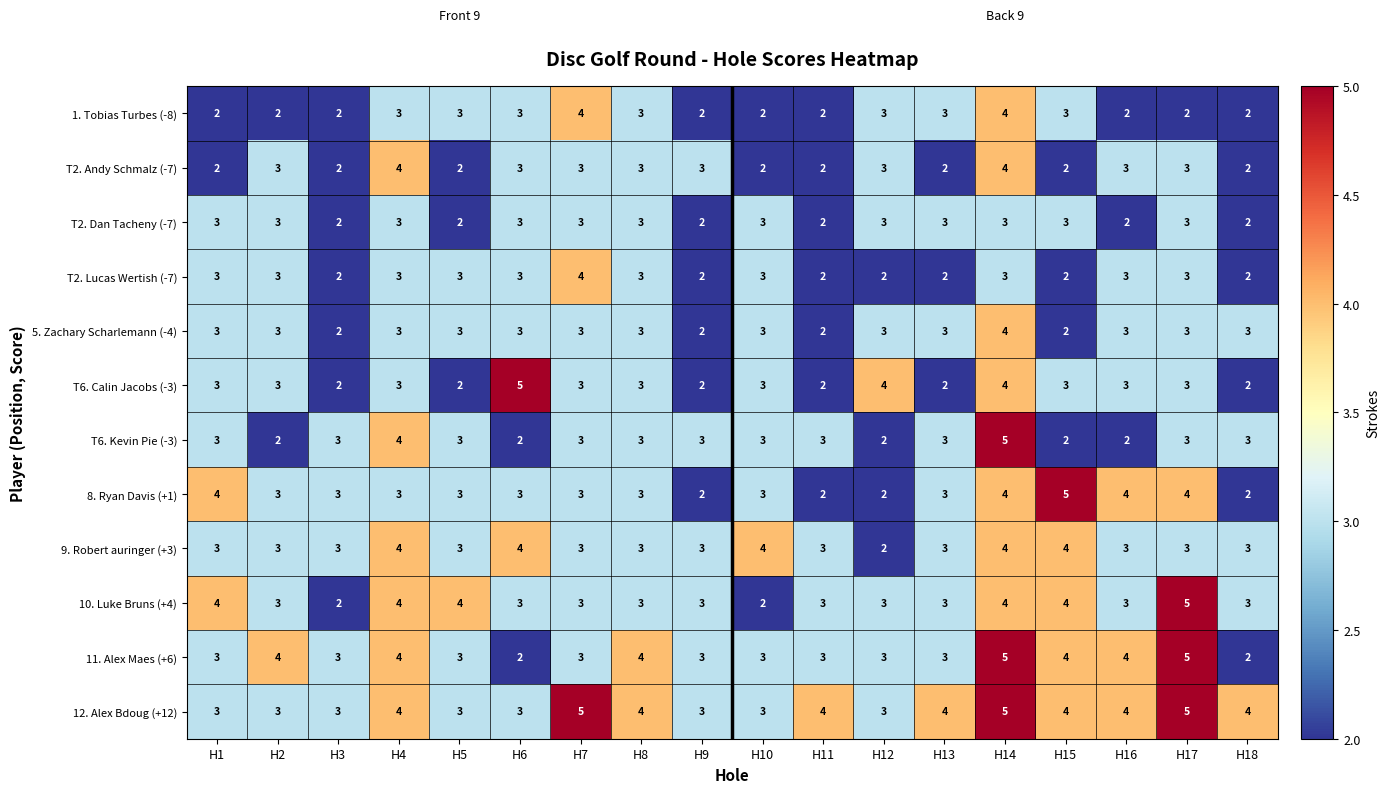

At which label does 10. Luke Bruns (+4) reach its peak?

H17